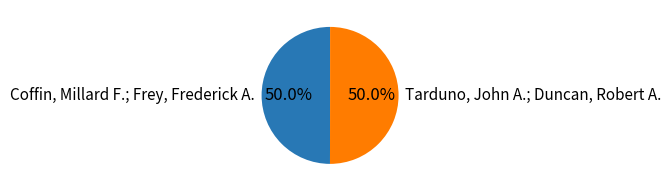

What percentage is NOT represented by Coffin, Millard F.; Frey, Frederick A.?

50.0%